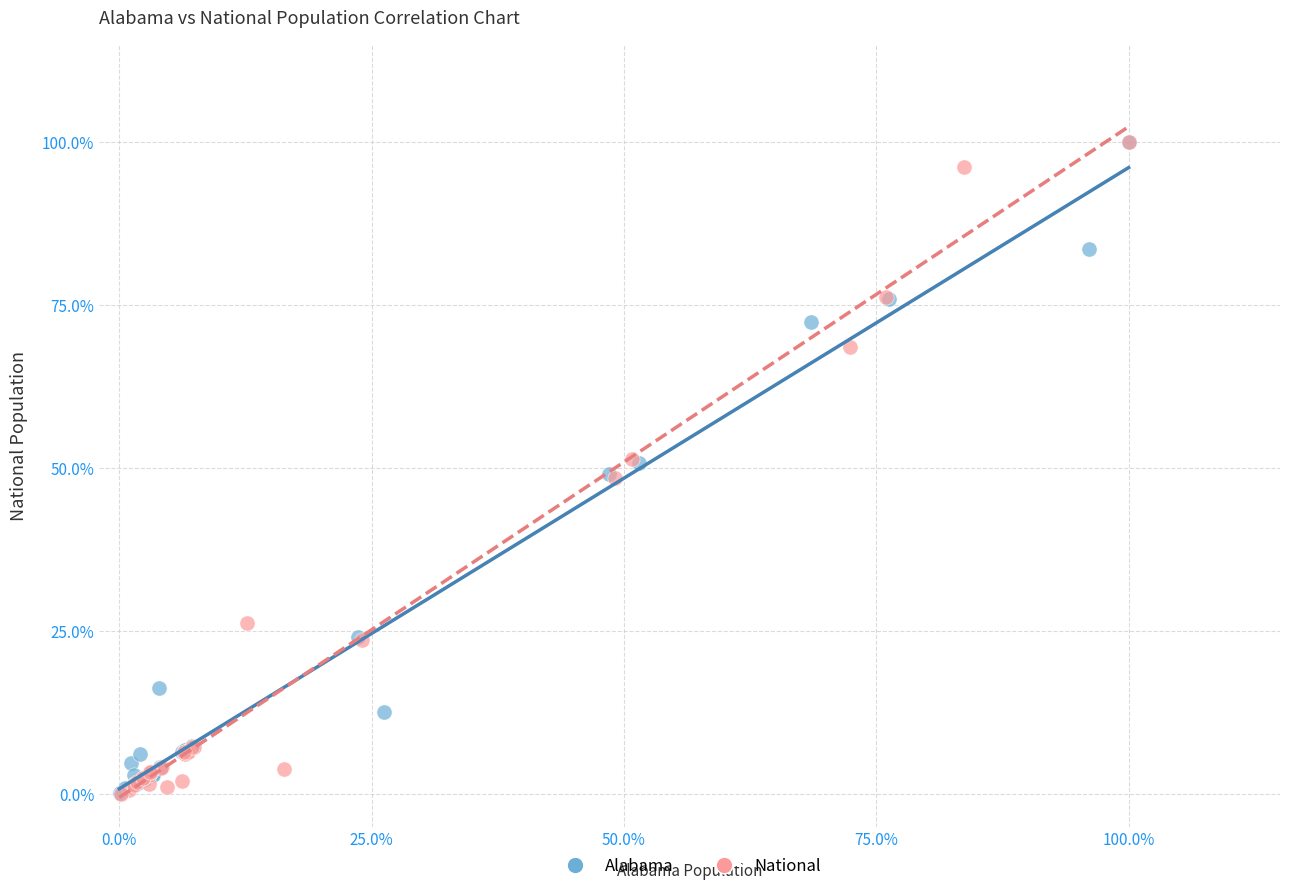

Which series has the widest spread of Y values?

National